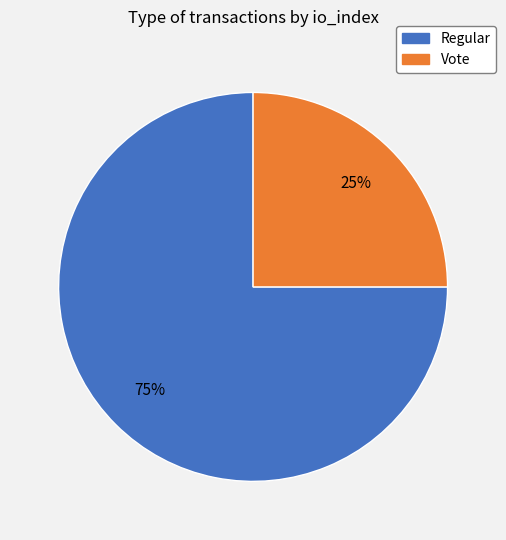

True or false: Vote accounts for 25% of the total.

True